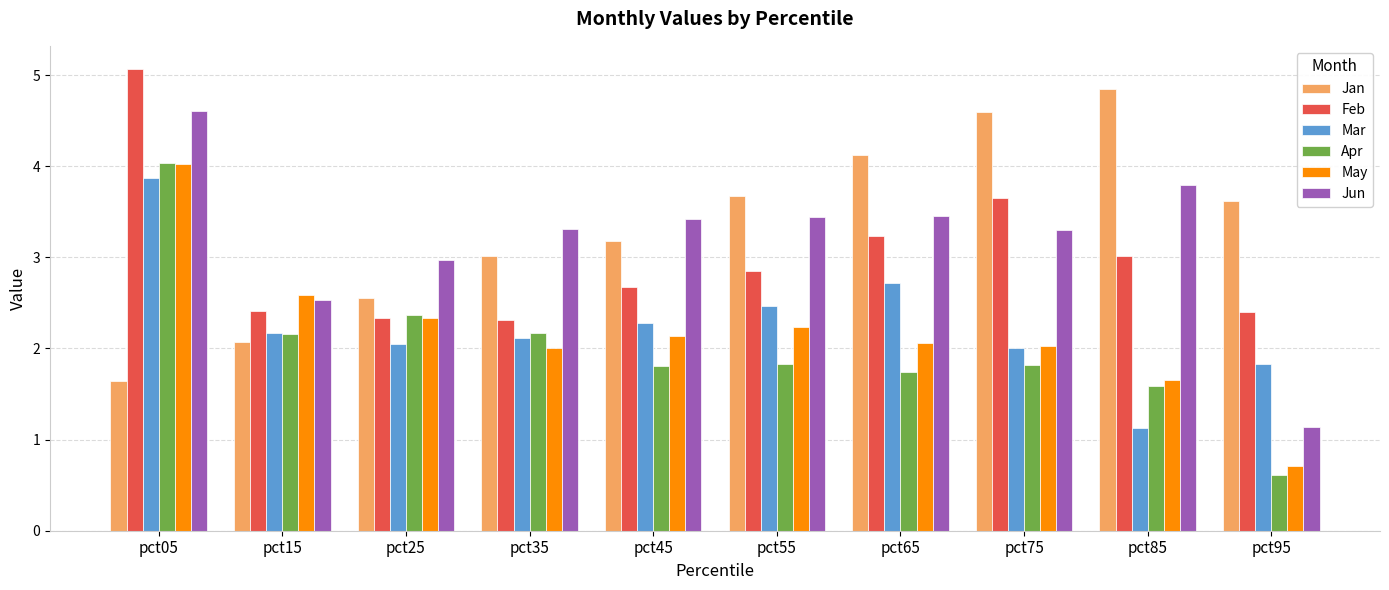

What is the total value across all series at pct25?

14.6